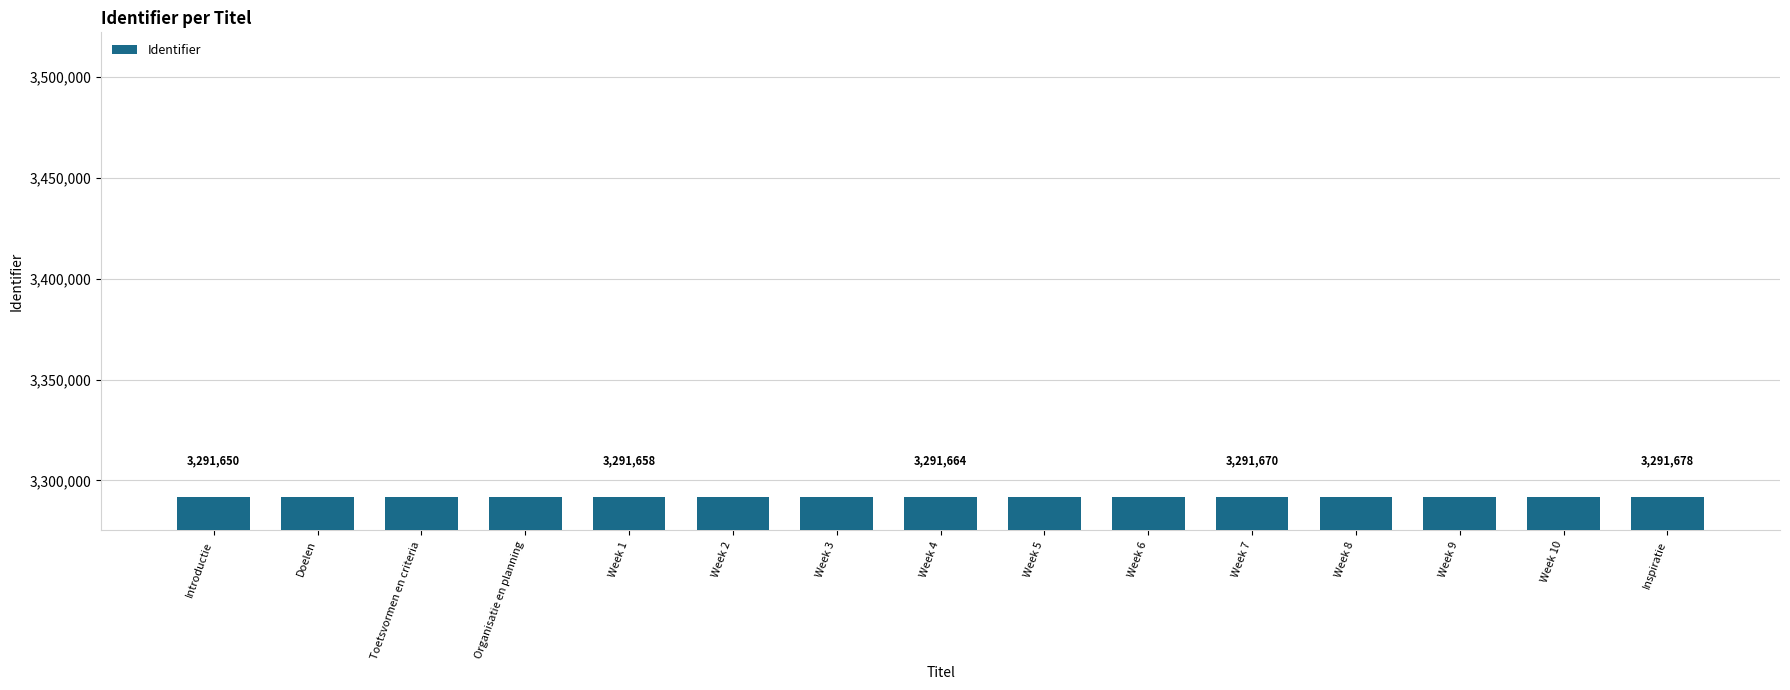

True or false: the data shows 3291660 at Week 2.

True